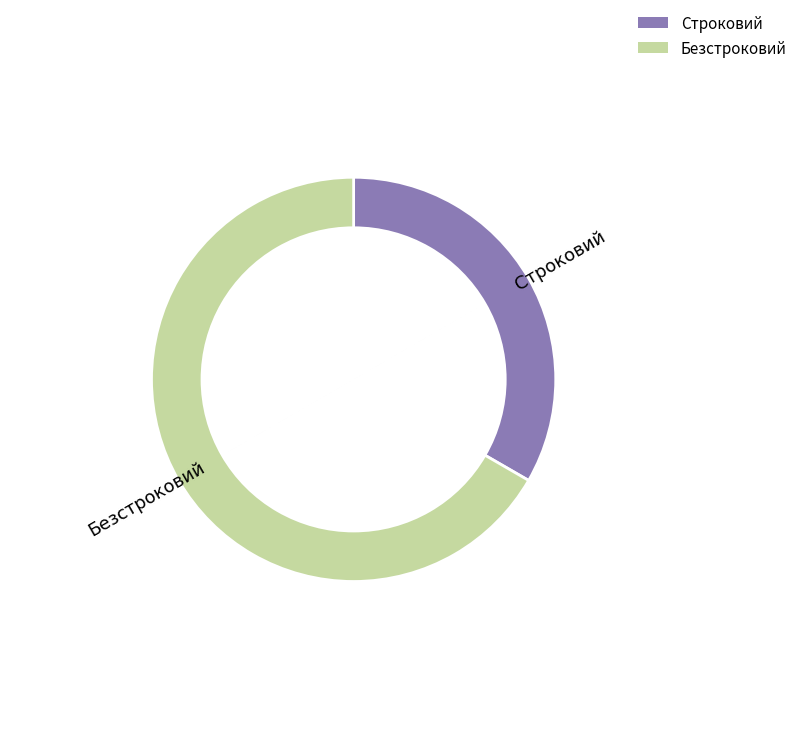

Which slice is the smallest?

Строковий